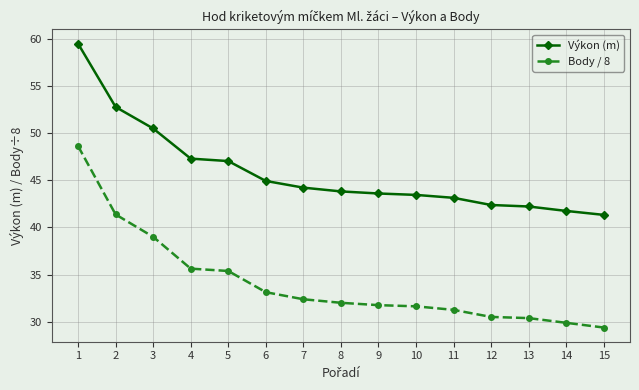

Rank the series by their average value, from highest to lowest.

Výkon (m), Body / 8